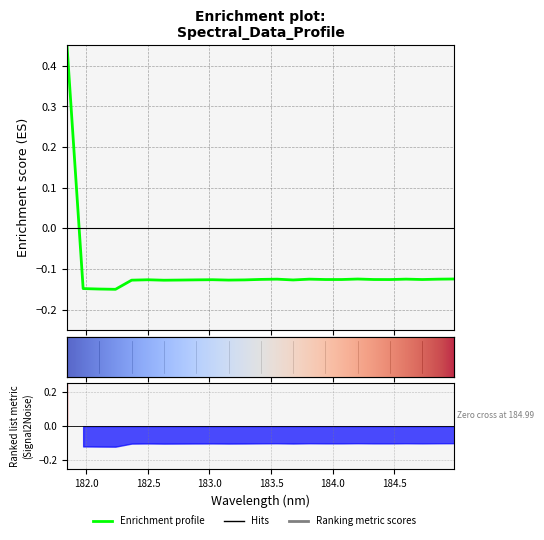

Where is the first local maximum?

182.498667305